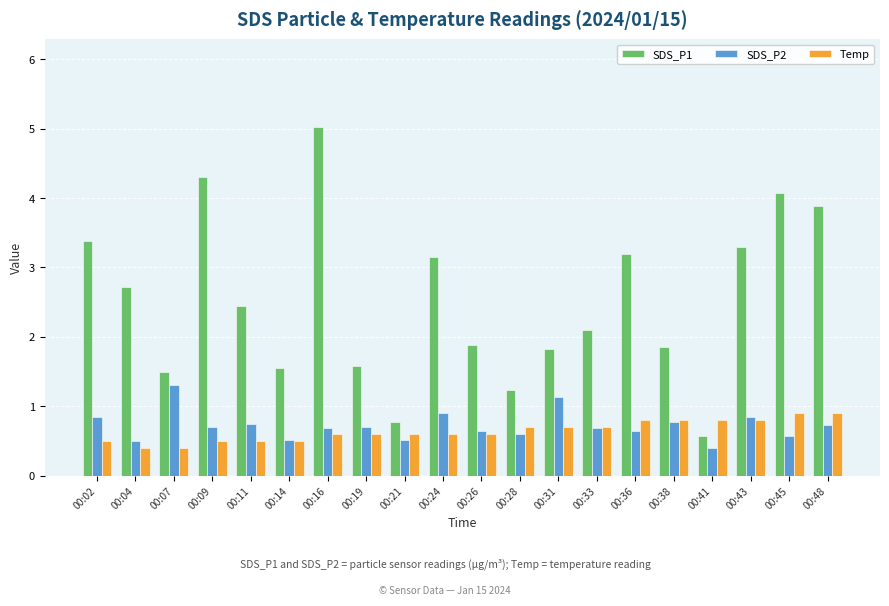

What is the difference between the maximum and minimum values in the SDS_P1 series?

4.5